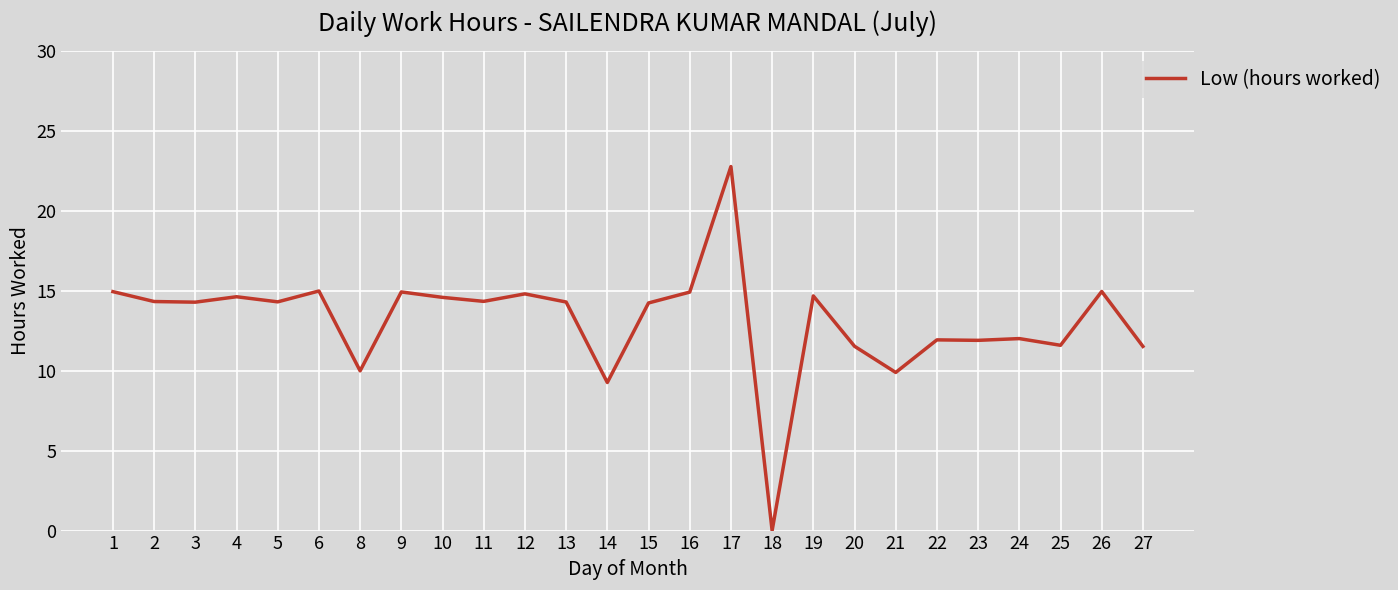

What is the difference between the maximum and minimum values?

22.8